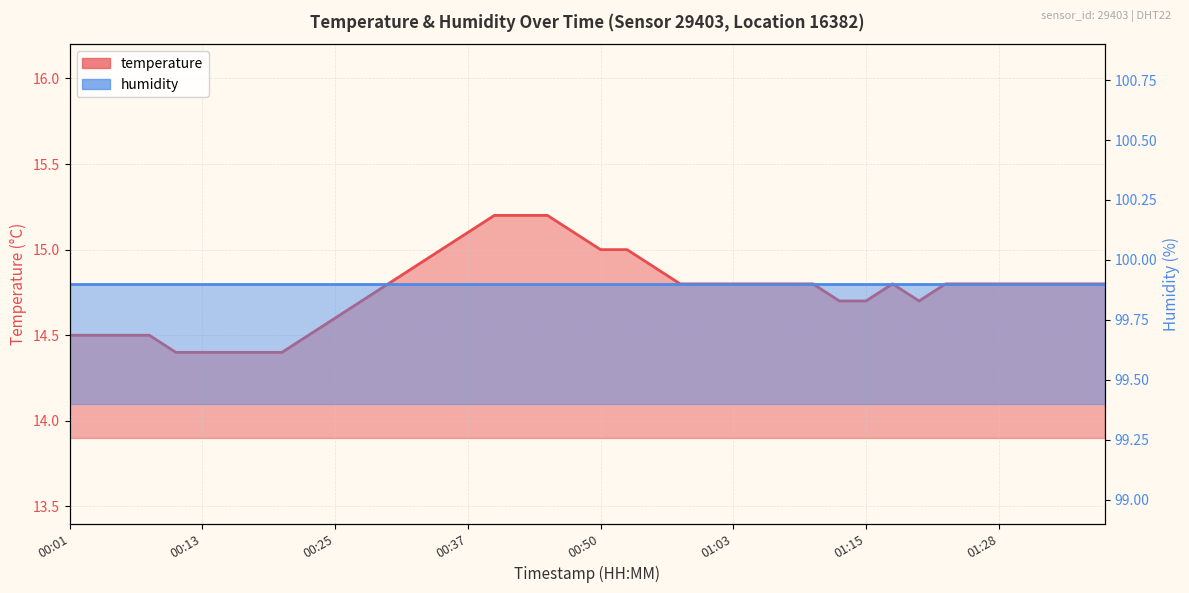

Read the value at 01:03.

14.8